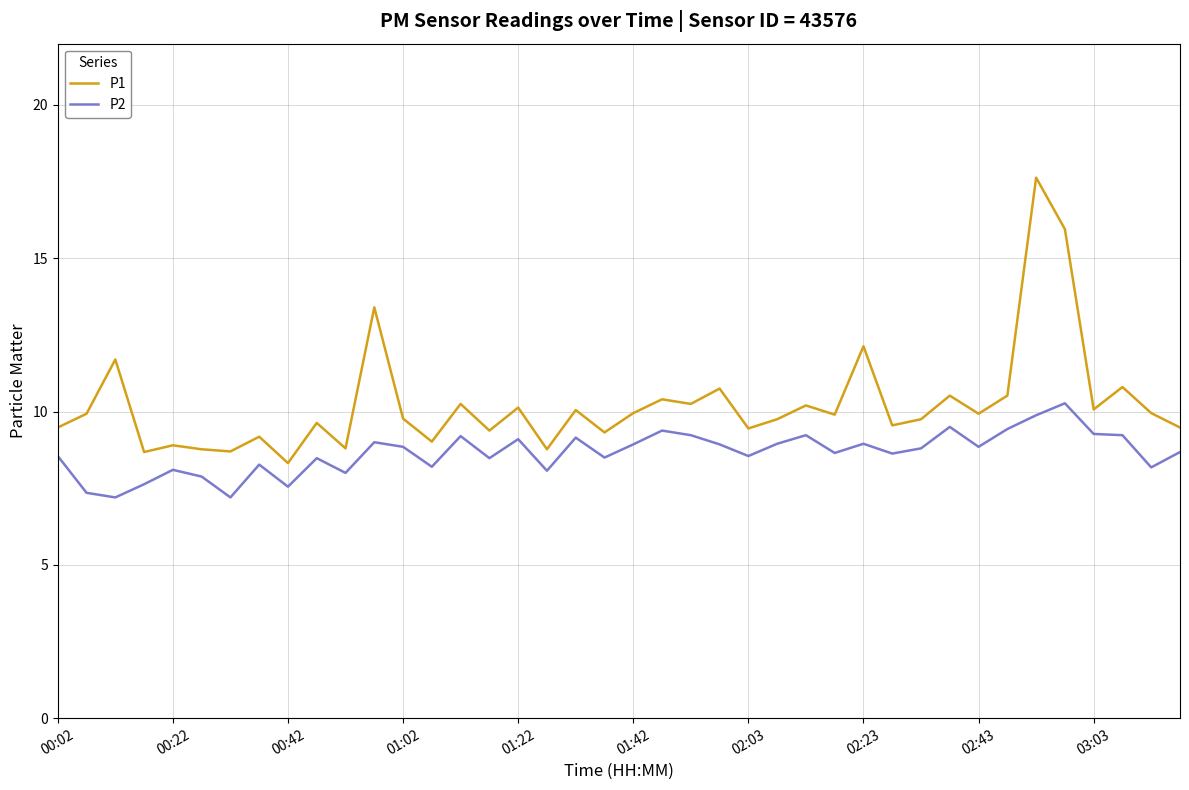

Rank the series by their maximum value, from highest to lowest.

P1, P2